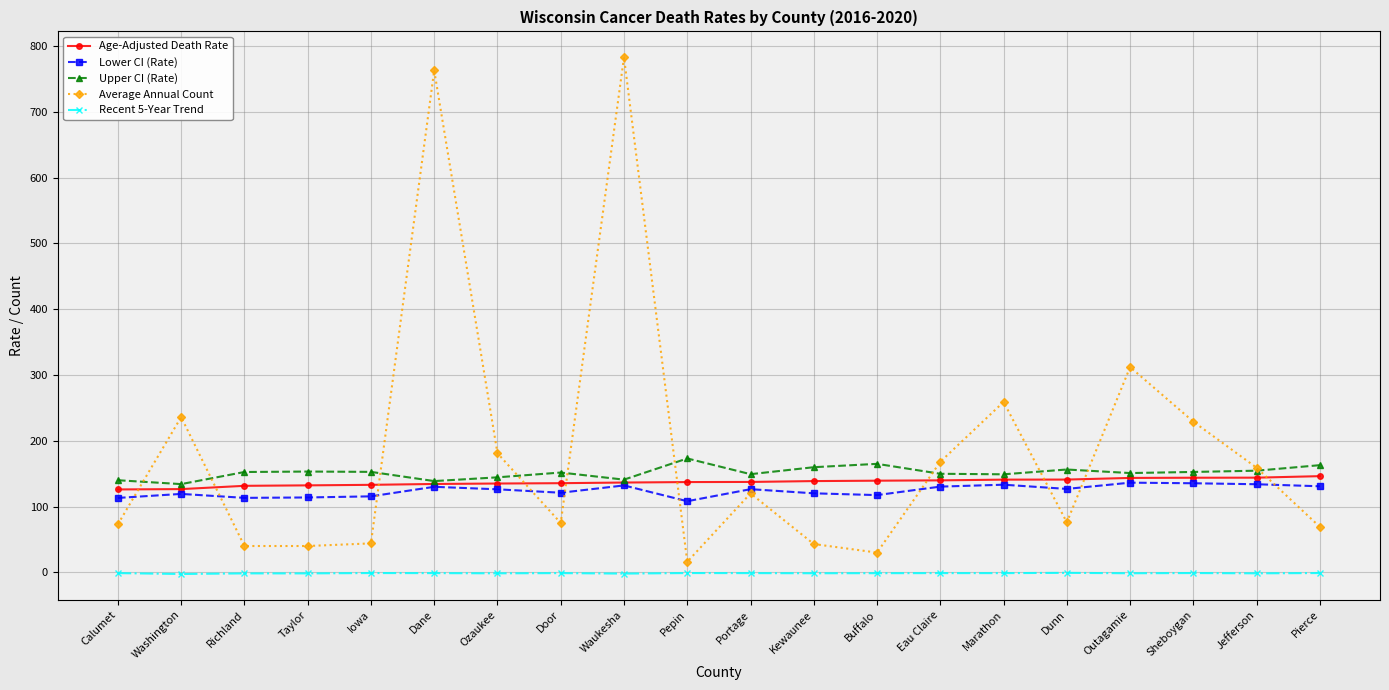

True or false: Recent 5-Year Trend has more than 0 interior local peaks.

True